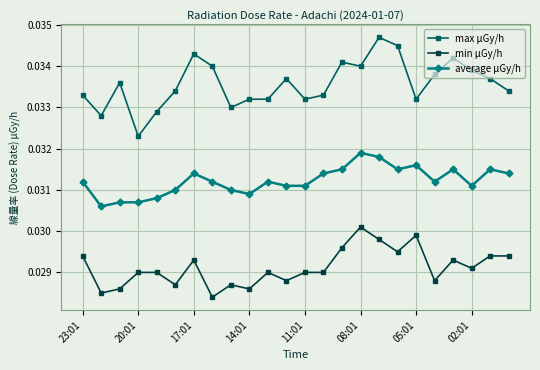

True or false: average μGy/h and max μGy/h cross at least once.

False